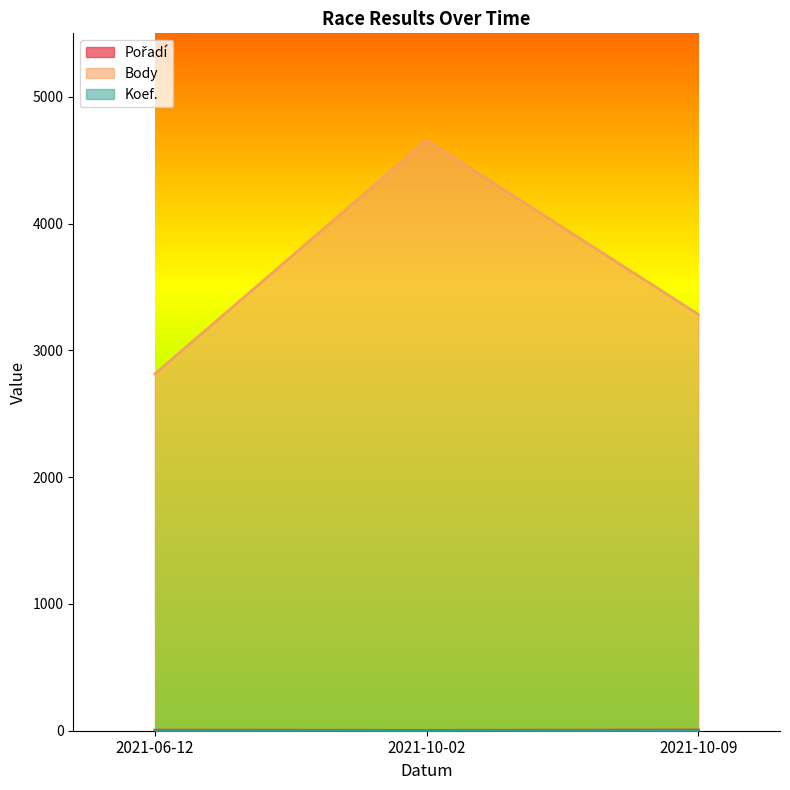

At which label is Body closest to 3735?

2021-10-09